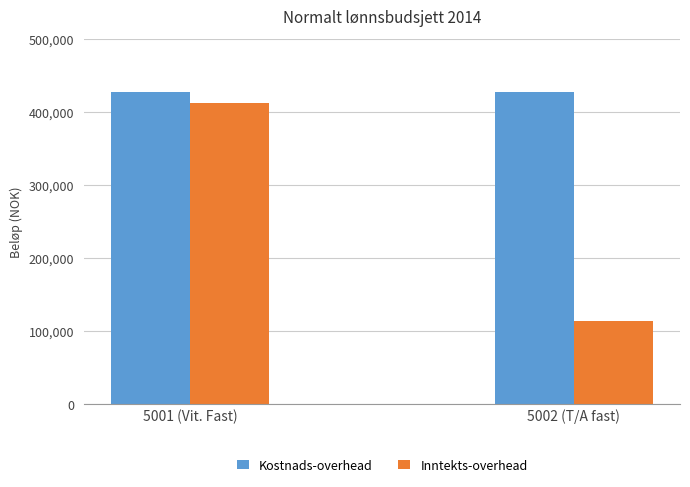

What is the label of the 1st bar from the right?

5002 (T/A fast)